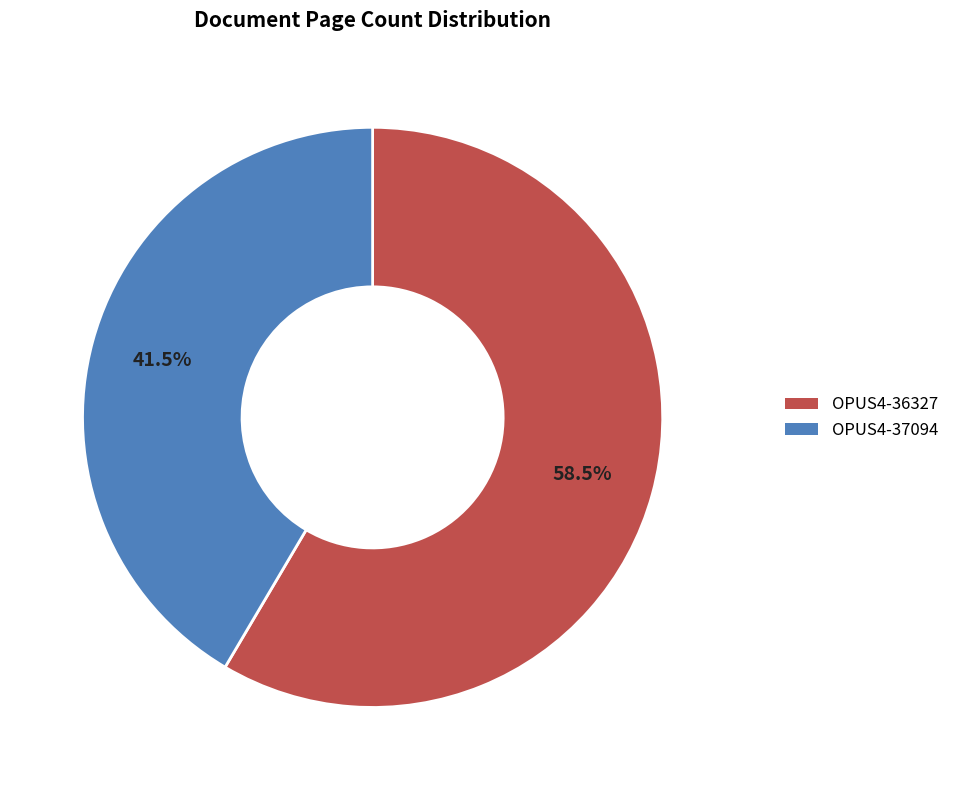

Which slice is the largest?

OPUS4-36327